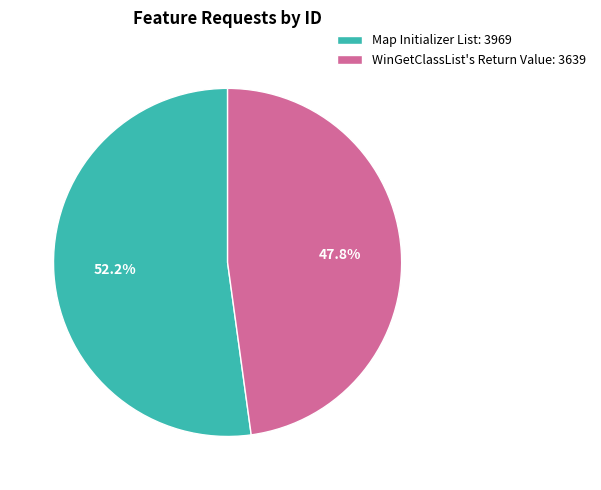

What is the majority slice?

Map Initializer List